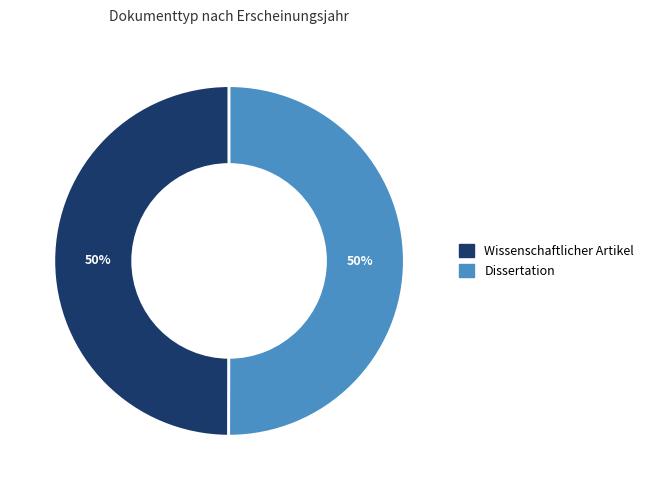

The Wissenschaftlicher Artikel slice represents 50% of the pie. True or false?

True